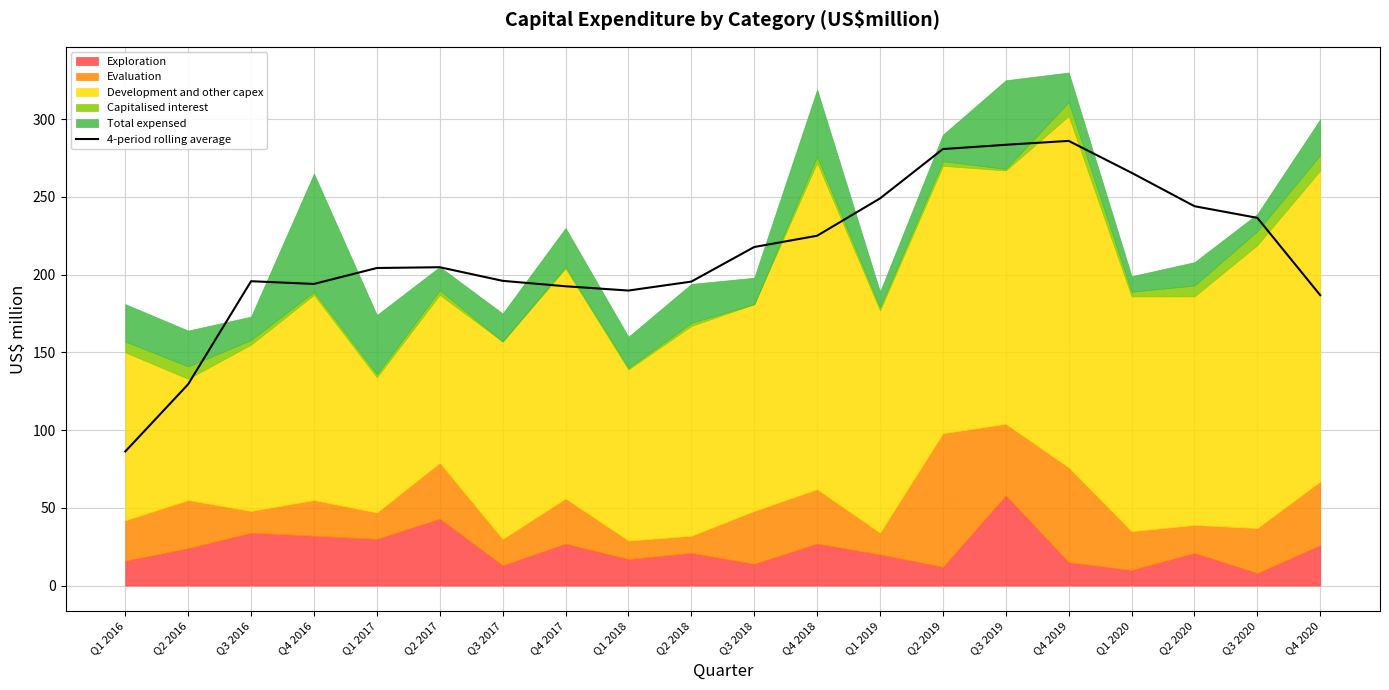

Between Q2 2016 and Q1 2018, which is larger?

Q1 2018